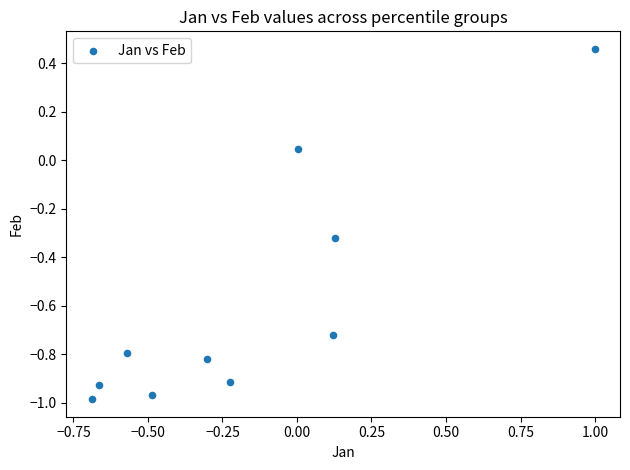

What is the average Y value?

-0.6